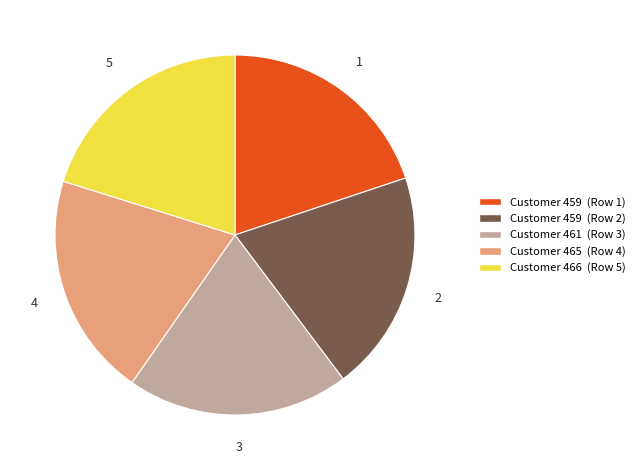

Is there a majority slice in this chart?

No